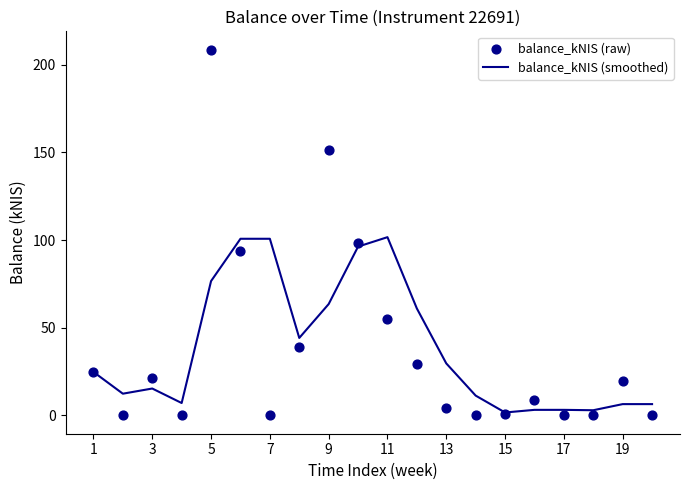

The balance_kNIS (smoothed) series shows 49.0 at 13. True or false?

False